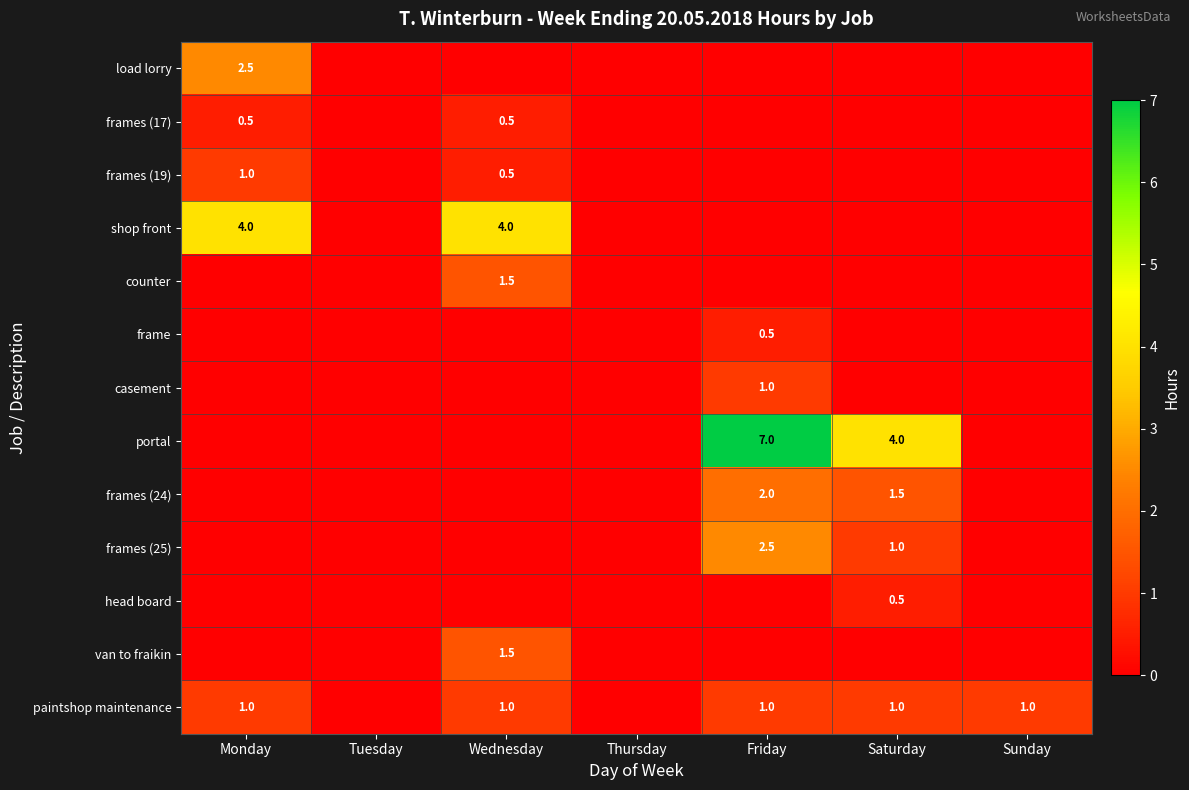

What is the sum of the frames (19) values at Wednesday and Monday?

1.5